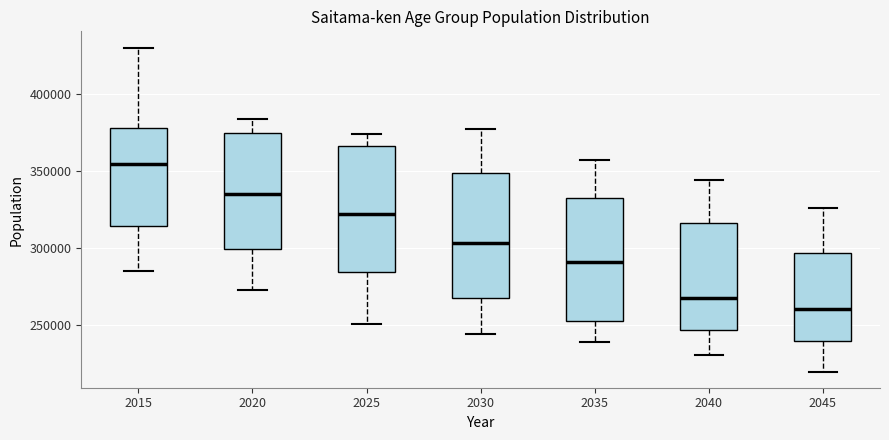

Reading left to right, read every box against the y-axis: the position of its median line, the range the box covers, and the ends of its whiskers. The values are not printed on the chart, so give them approximately, as read against the axis.

2015: median 355000, box 315000 to 380000, whiskers 285000 to 430000
2020: median 335000, box 300000 to 375000, whiskers 275000 to 385000
2025: median 320000, box 285000 to 365000, whiskers 250000 to 375000
2030: median 305000, box 265000 to 350000, whiskers 245000 to 380000
2035: median 290000, box 255000 to 330000, whiskers 240000 to 355000
2040: median 265000, box 245000 to 315000, whiskers 230000 to 345000
2045: median 260000, box 240000 to 295000, whiskers 220000 to 325000